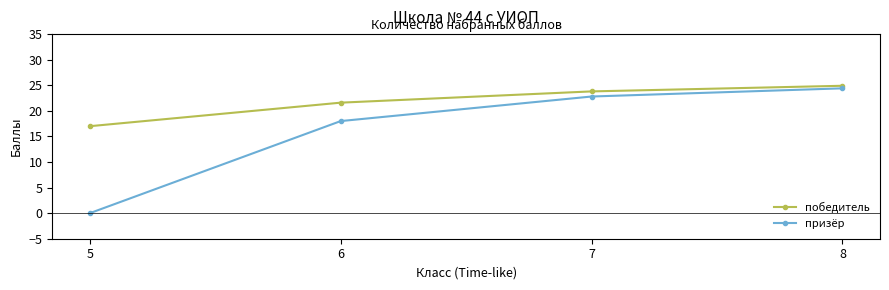

What is the total value across all series at 5?

17.0